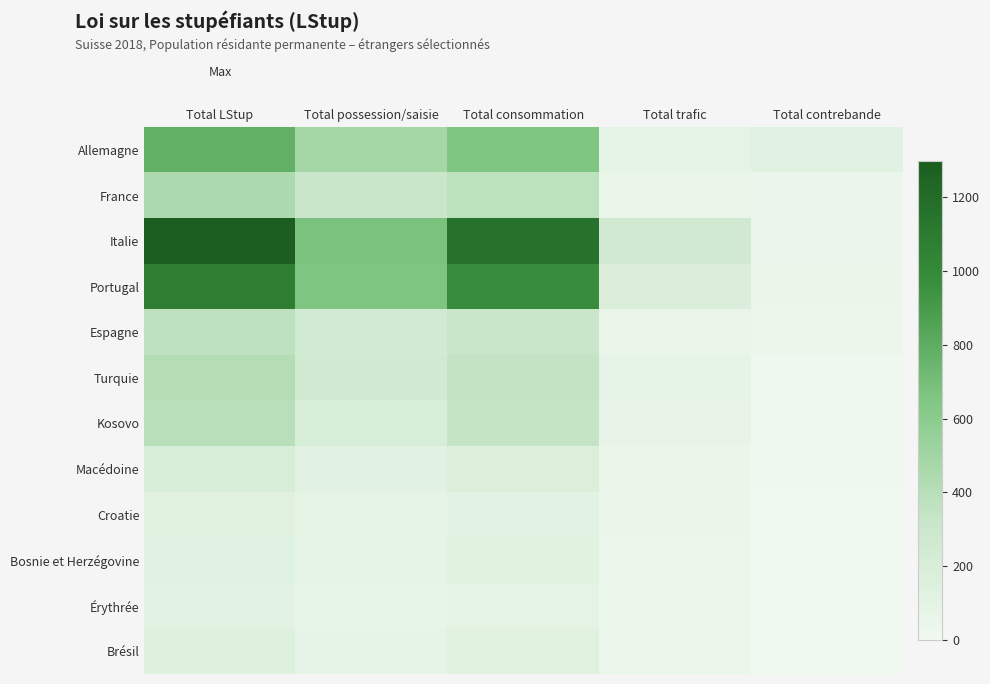

Which series changed the most between Total LStup and Total consommation?

Italie